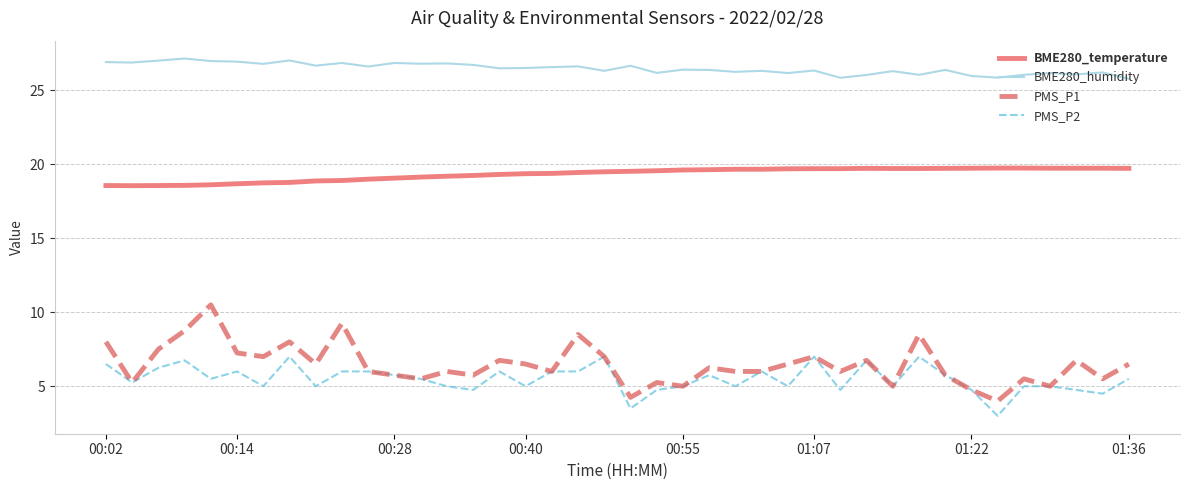

Which series has the largest total across all categories?

BME280_humidity